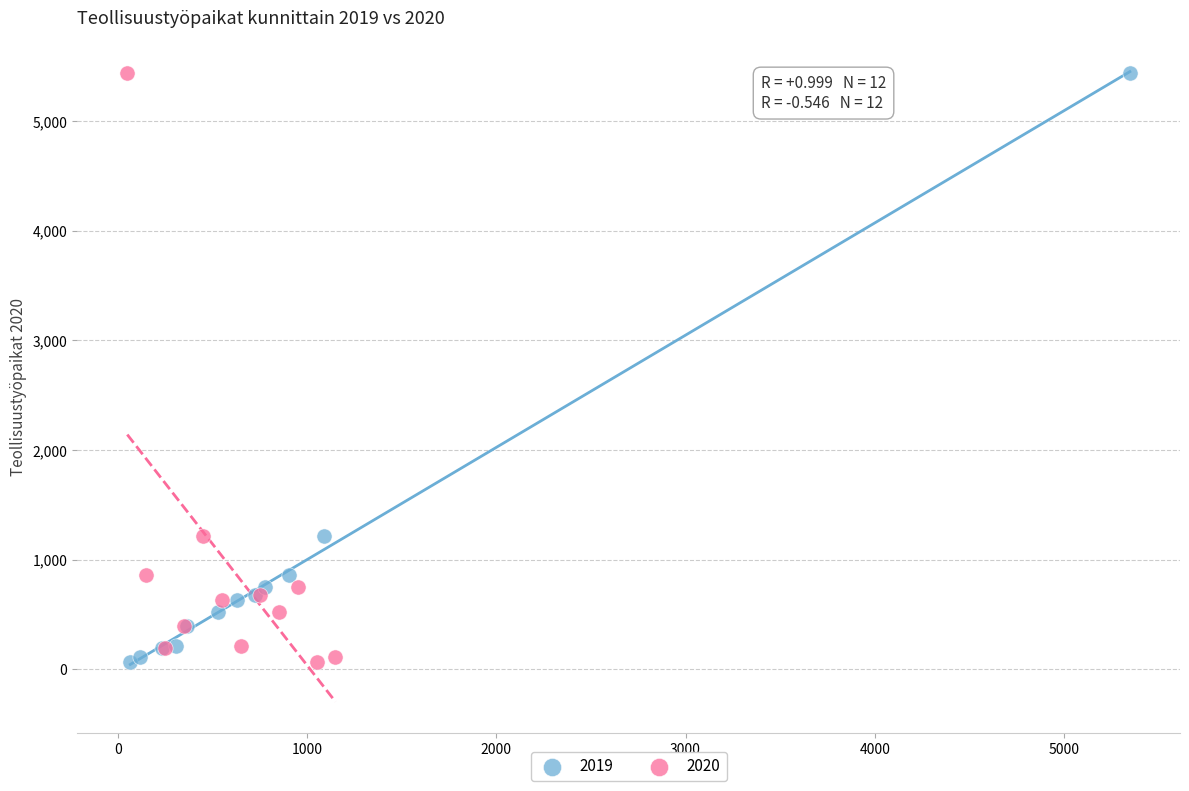

What are all the series names shown in the legend?

2019, 2020